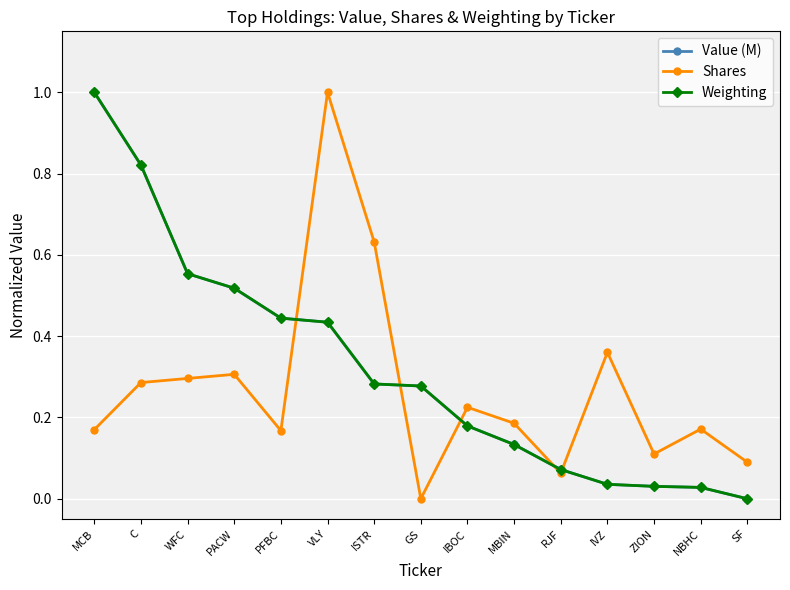

Which series changed the most between MCB and PFBC?

Value (M)